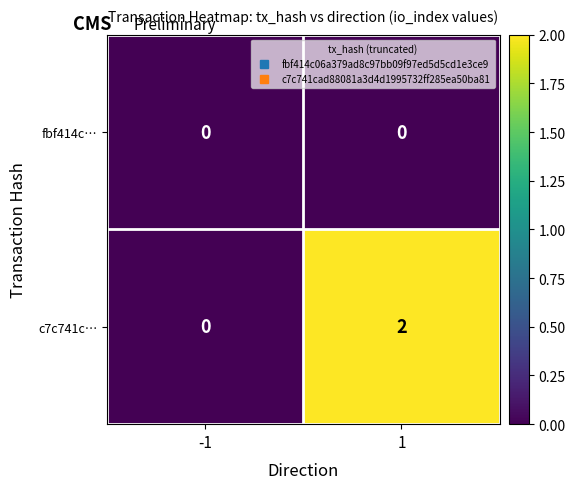

Which series has the largest range (max minus min)?

c7c741c…